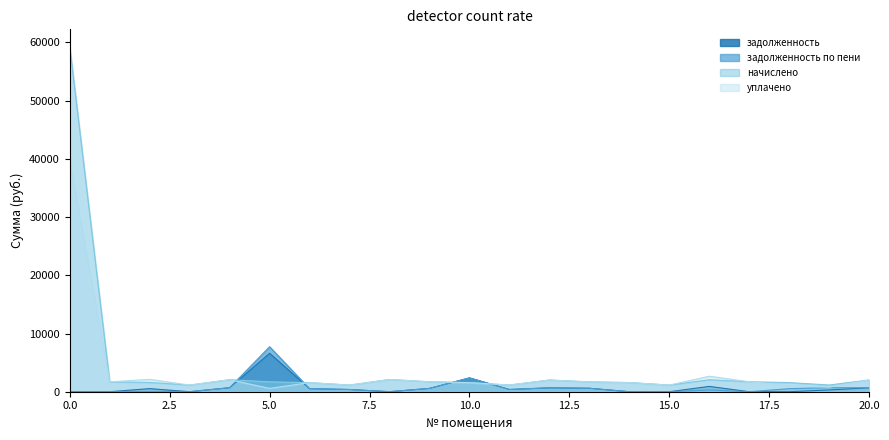

Is the value of уплачено at 16 greater than the value of задолженность at 3?

Yes